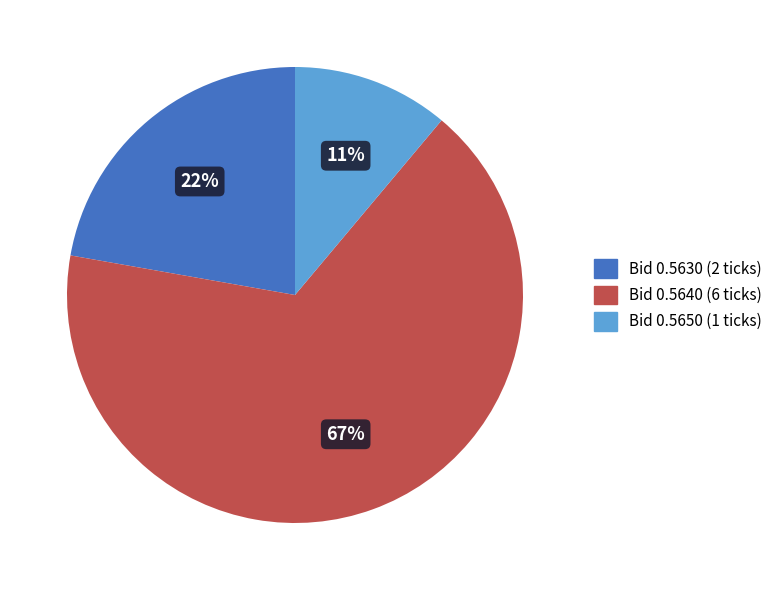

To the nearest percent, what is the average slice percentage?

33%